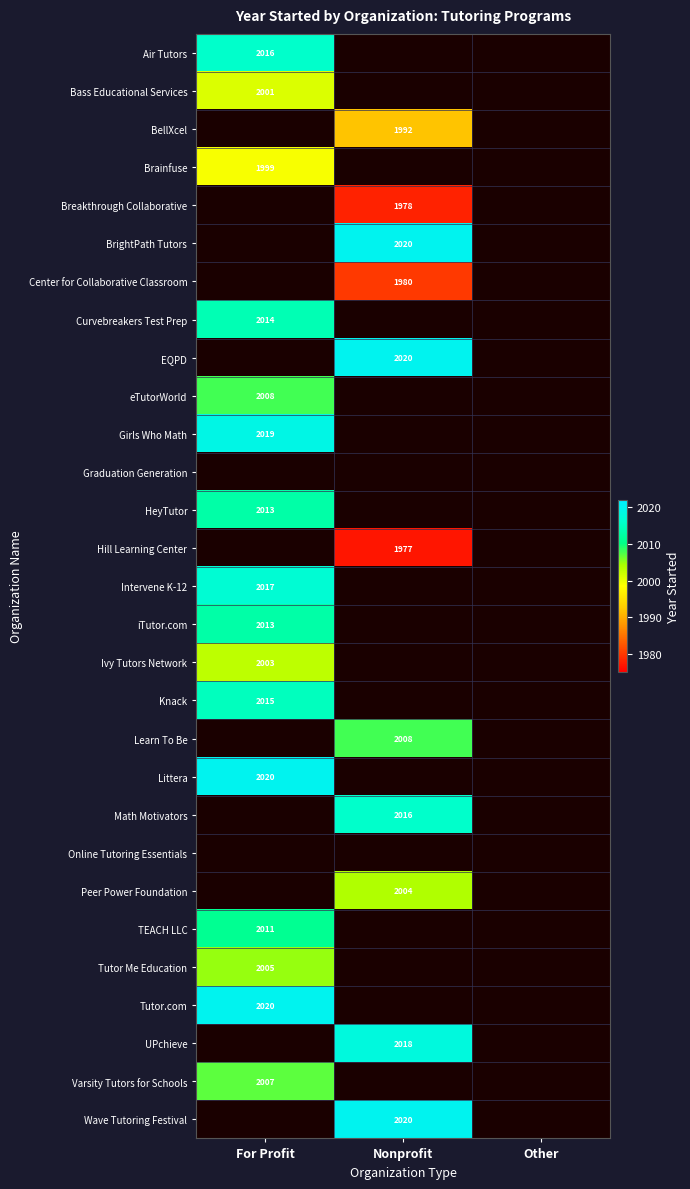

Is it true that Knack equals 492 at For Profit?

False